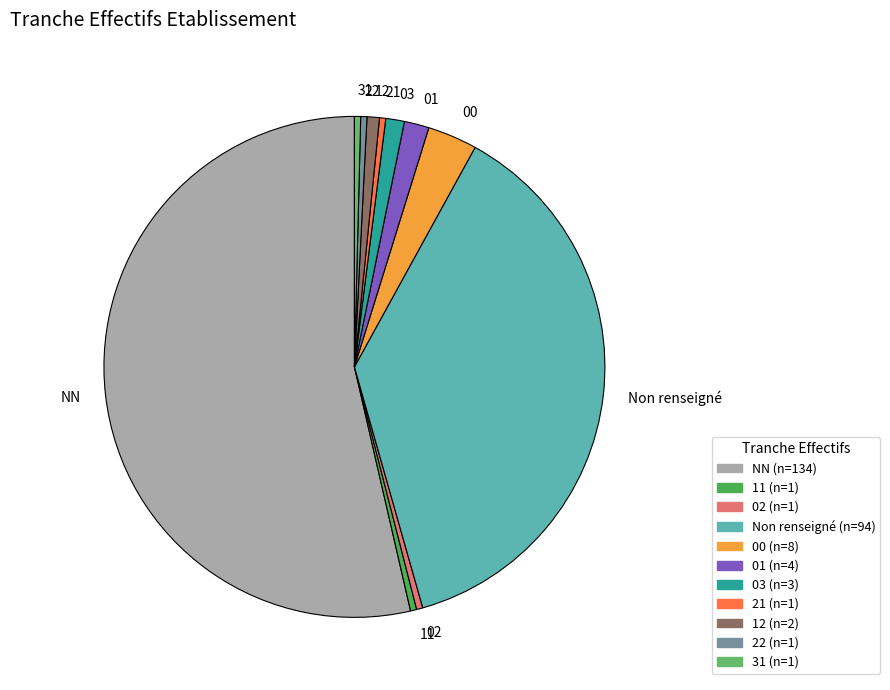

Combined, do 21 and NN account for over 50%?

Yes